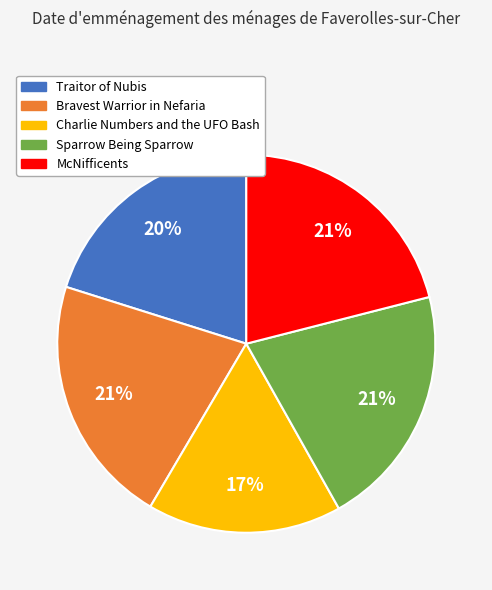

Does Charlie Numbers and the UFO Bash account for over 50% of the chart?

No